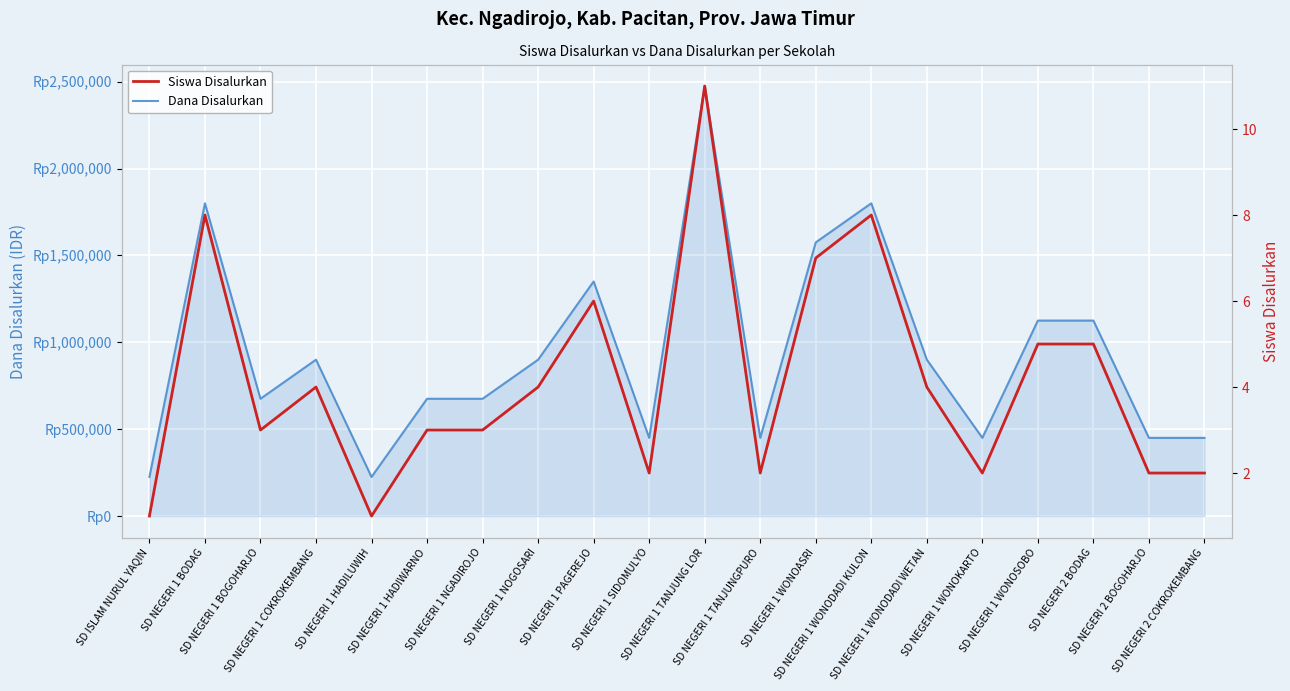

What is the minimum value shown in the chart?

1